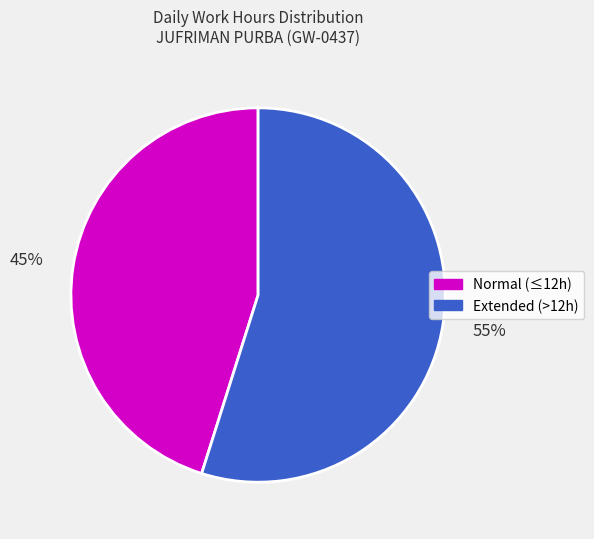

To the nearest percent, what is the average slice percentage?

50%